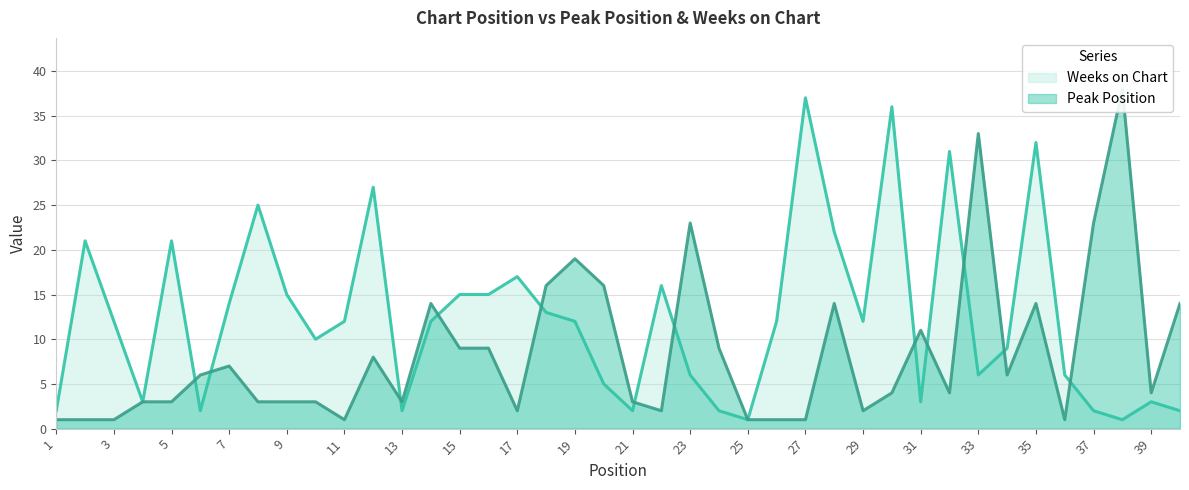

Which series has the largest range (max minus min)?

Peak Position